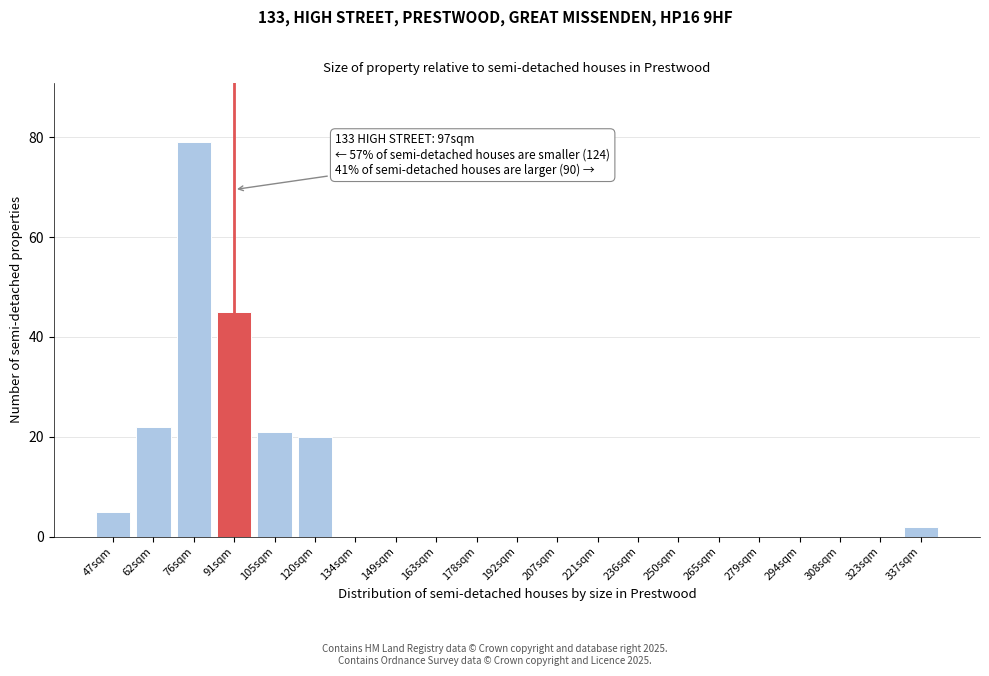

Reading left to right, extract all data points from this chart.

47sqm=5	62sqm=22	76sqm=79	91sqm=45	105sqm=21	120sqm=20	134sqm=0	149sqm=0	163sqm=0	178sqm=0	192sqm=0	207sqm=0	221sqm=0	236sqm=0	250sqm=0	265sqm=0	279sqm=0	294sqm=0	308sqm=0	323sqm=0	337sqm=2